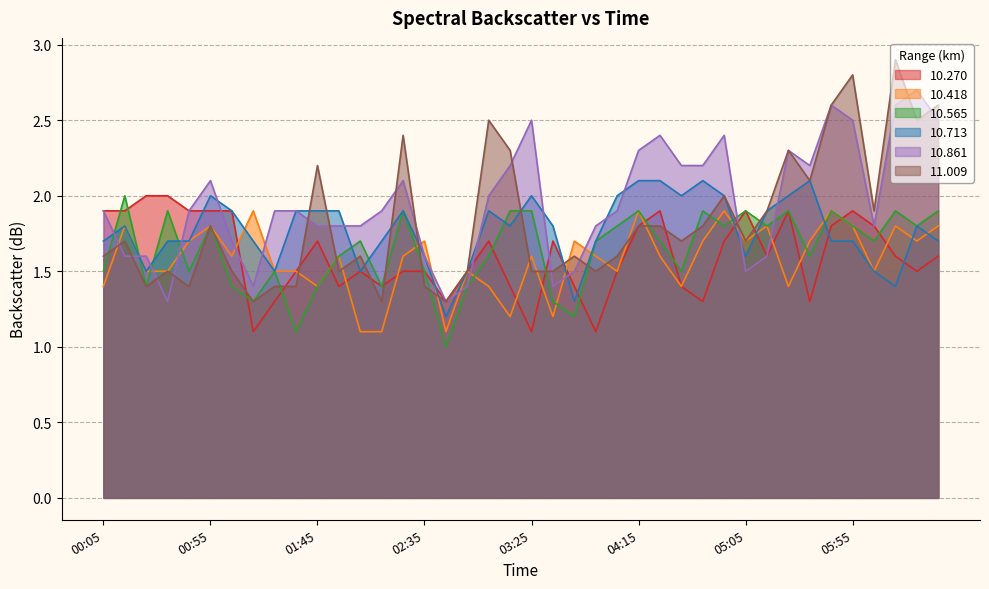

The value of 10.861 at 01:05 is 2.8. True or false?

False